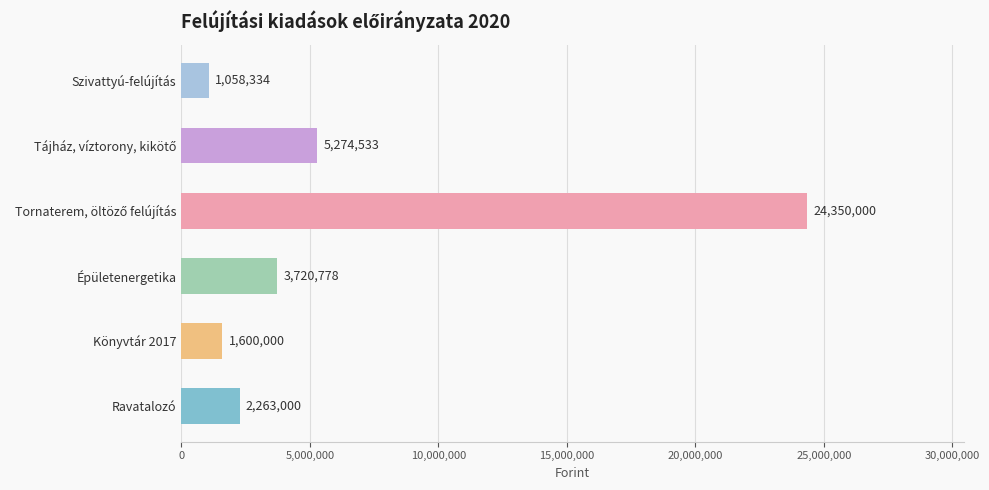

The value at Épületenergetika is 3720778. True or false?

True